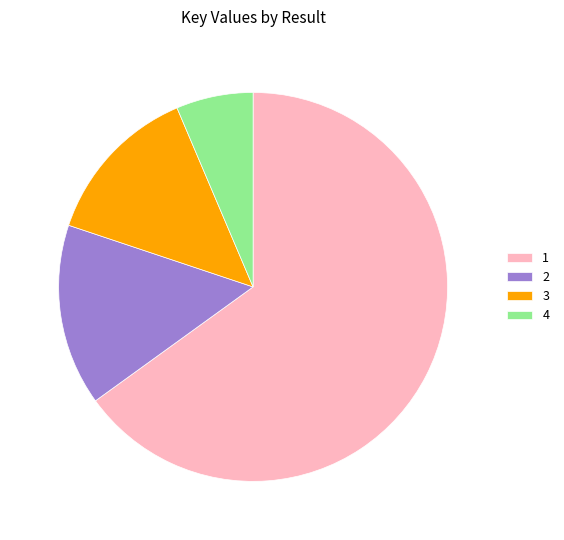

What is the smallest slice in the pie chart?

4